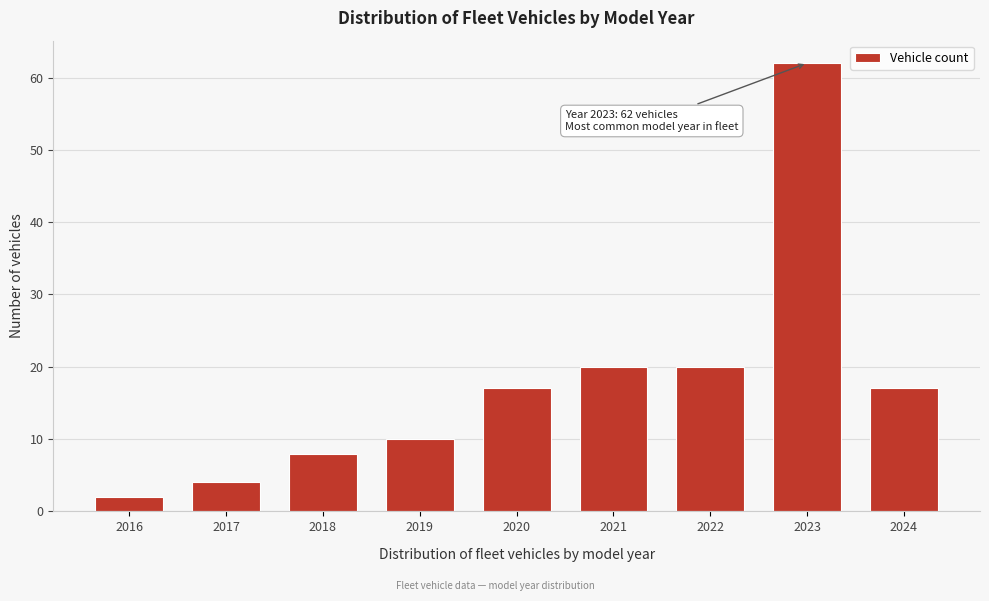

Reading left to right, list all the values displayed in this chart.

2	4	8	10	17	20	20	62	17